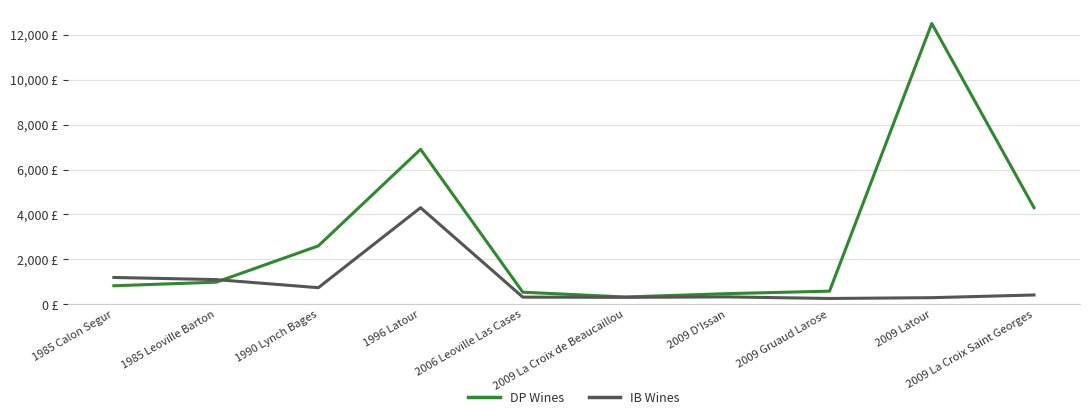

Which series has the largest total across all categories?

DP Wines